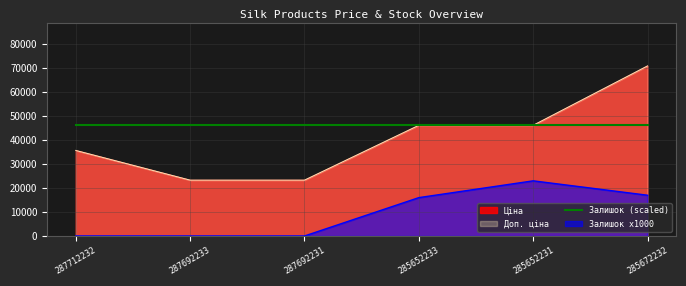

How many values in the Доп. ціна series exceed 46143?

3